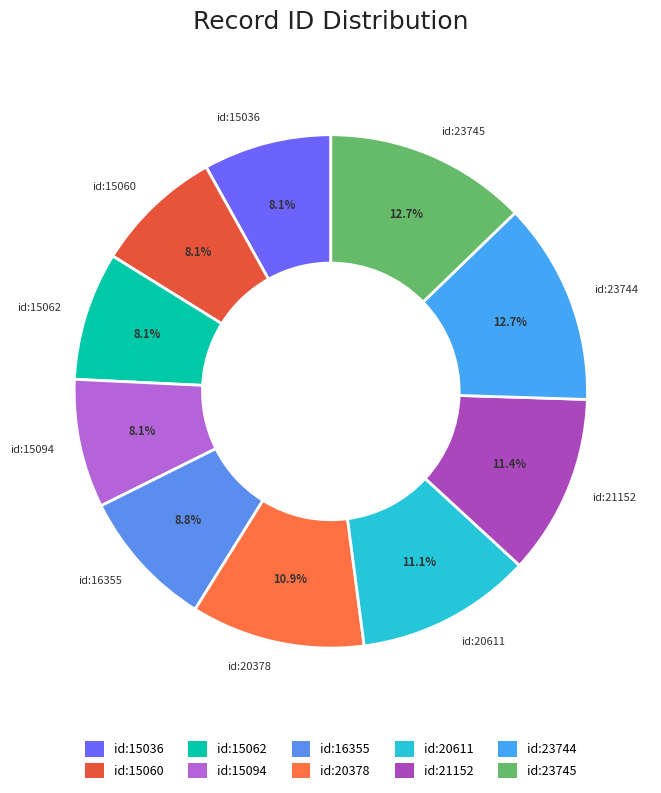

What is the ratio of the value at id:15036 to the value at id:20378?

0.7